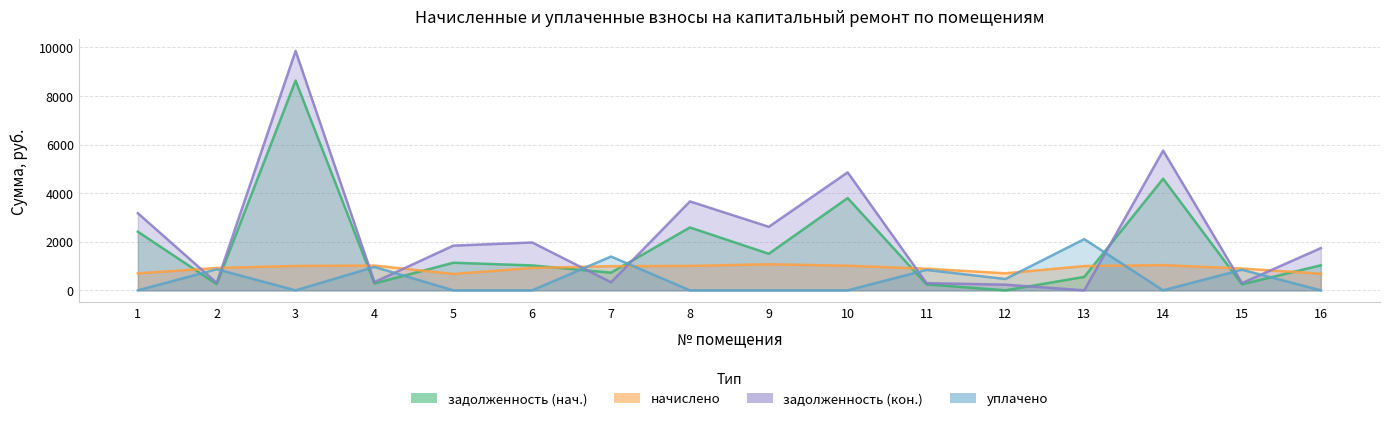

Reading left to right, extract all data points from this chart.

задолженность (нач.): 2415.2	255.2	8639.3	283.2	1137.6	1025.7	727.8	2589.8	1506.5	3801.0	247.2	0.0	553.9	4596.1	248.9	1031.2
начислено: 699.2	921.1	1004.0	1021.9	674.5	921.1	995.0	1006.2	1073.4	1015.2	891.9	701.4	999.5	1039.8	898.6	685.7
задолженность (кон.): 3176.9	307.0	9858.0	340.6	1840.8	1971.5	332.2	3662.6	2617.1	4858.1	297.3	233.8	0.0	5754.7	299.6	1740.7
уплачено: 0.0	869.3	0.0	964.4	0.0	0.0	1392.5	0.0	0.0	0.0	841.8	467.6	2108.9	0.0	848.0	0.0